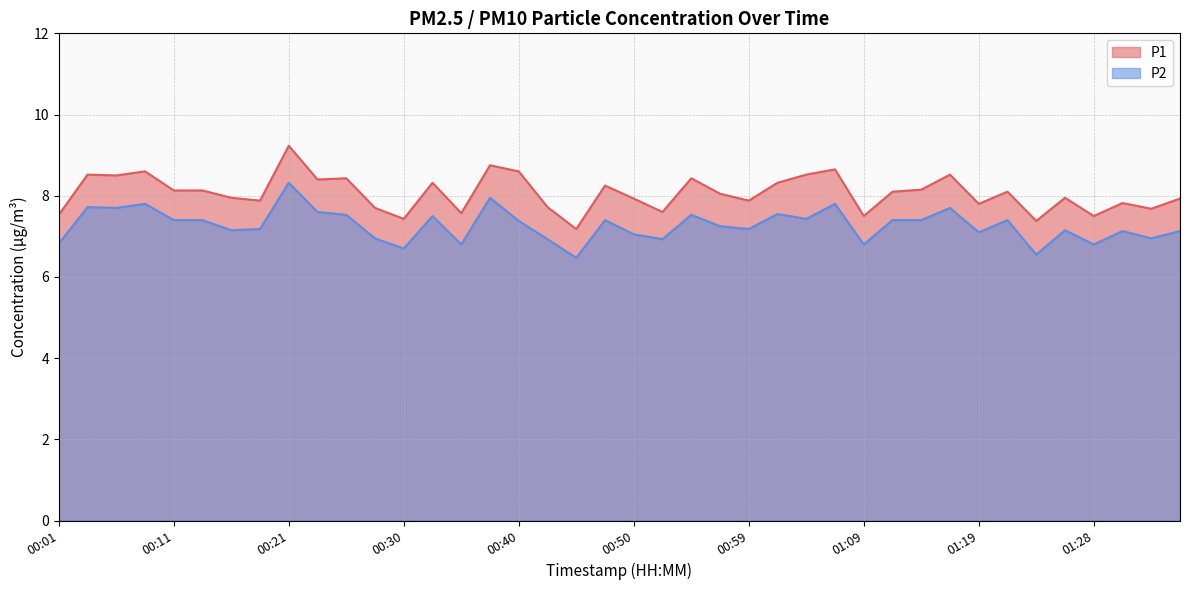

At 00:40, list the series in order from largest to smallest.

P1, P2